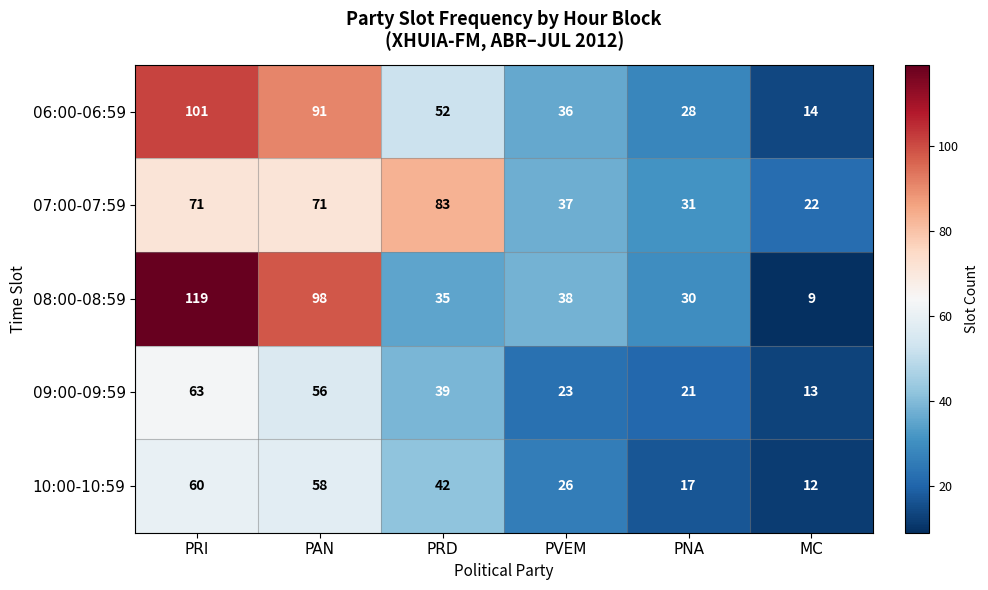

True or false: 06:00-06:59 has a value of 8 at MC.

False